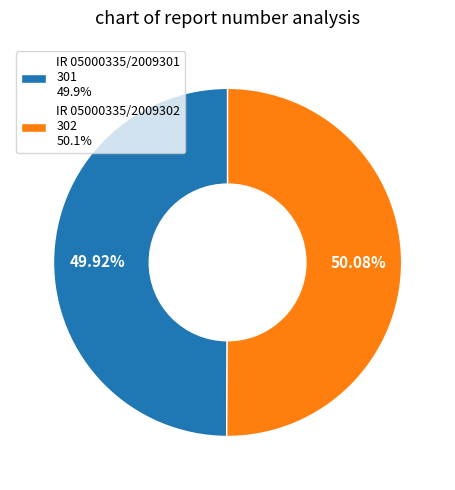

To the nearest percent, what is the combined percentage of IR 05000335/2009301 and IR 05000335/2009302?

100%